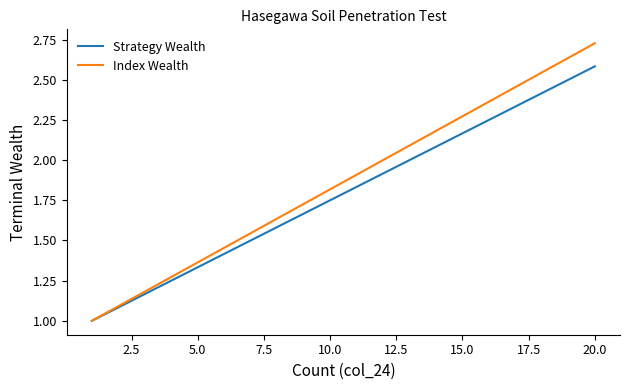

Which series has the widest spread of values?

Index Wealth